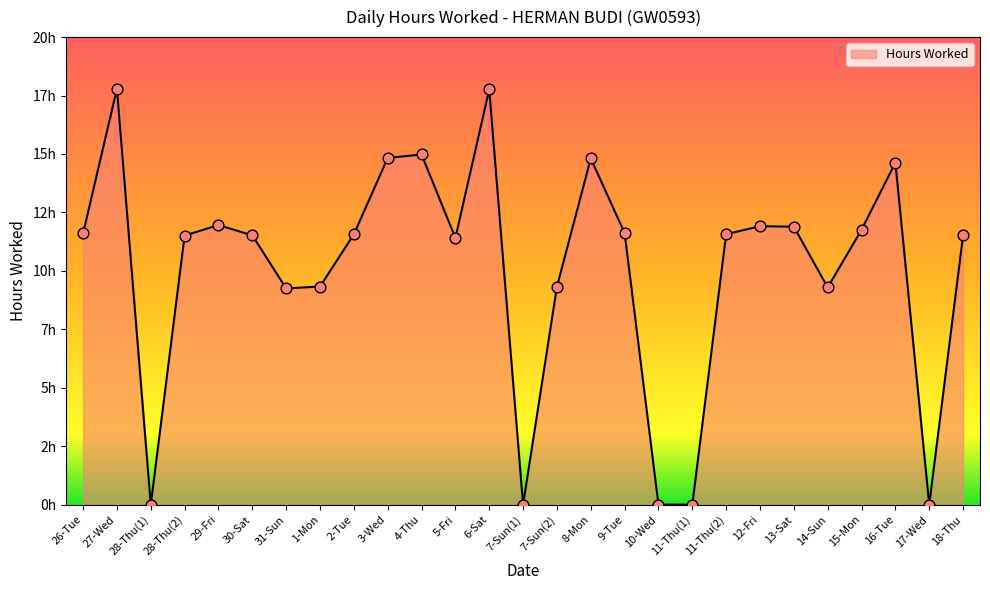

Approximately how many times larger is the value at 28-Thu(2) compared to 1-Mon?

1.2